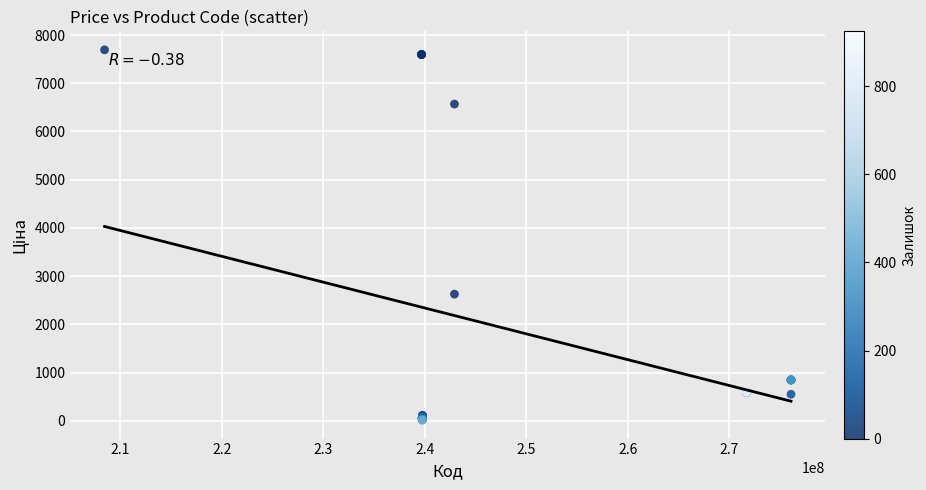

What Y value in the scatter plot is closest to 3854?

2627.5